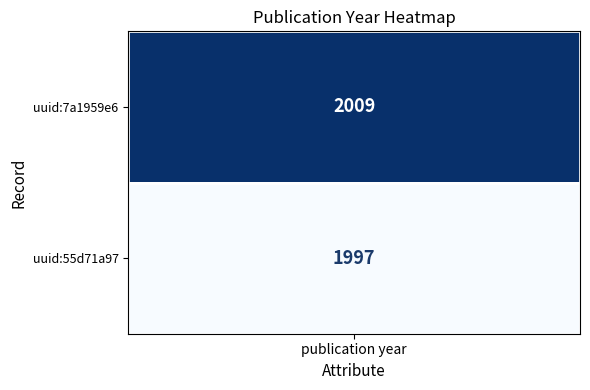

What is the difference between the values at 0 and 1?

12